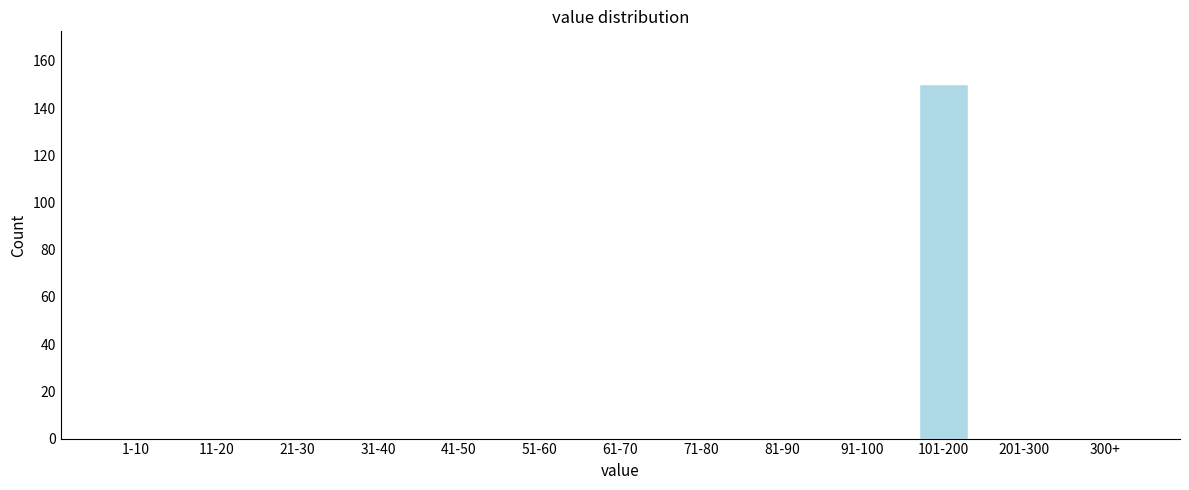

Reading left to right, extract all data points from this chart.

1-10=0	11-20=0	21-30=0	31-40=0	41-50=0	51-60=0	61-70=0	71-80=0	81-90=0	91-100=0	101-200=150	201-300=0	300+=0